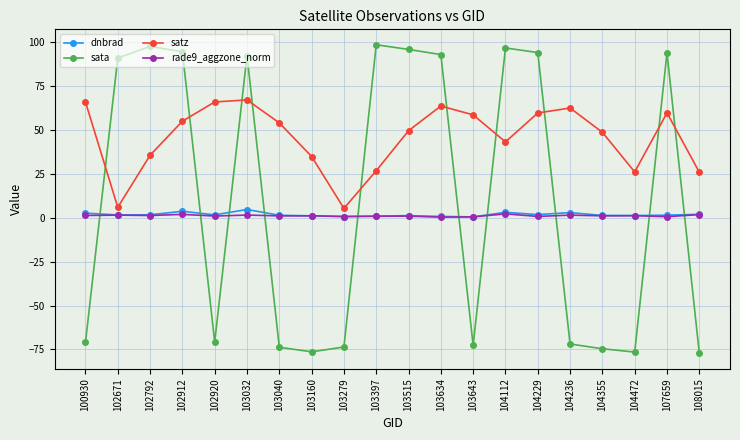

What is the sum of the dnbrad values at 108015 and 103040?

3.5